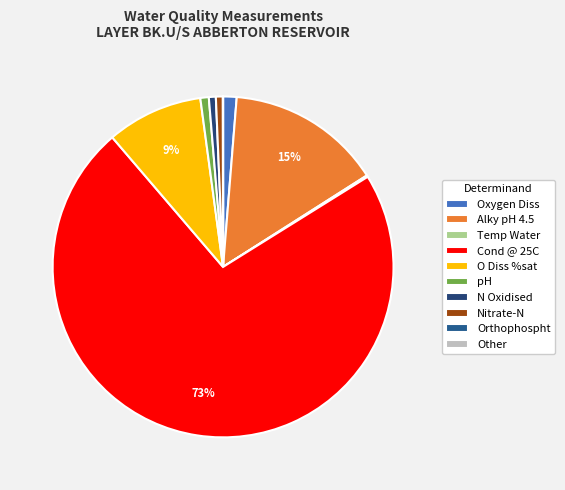

To the nearest percent, what is the difference between the Oxygen Diss and Cond @ 25C slice percentages?

71%